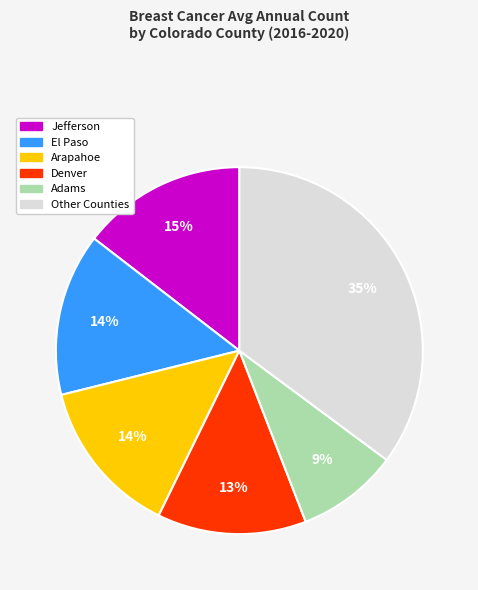

Is there a majority slice in this chart?

No